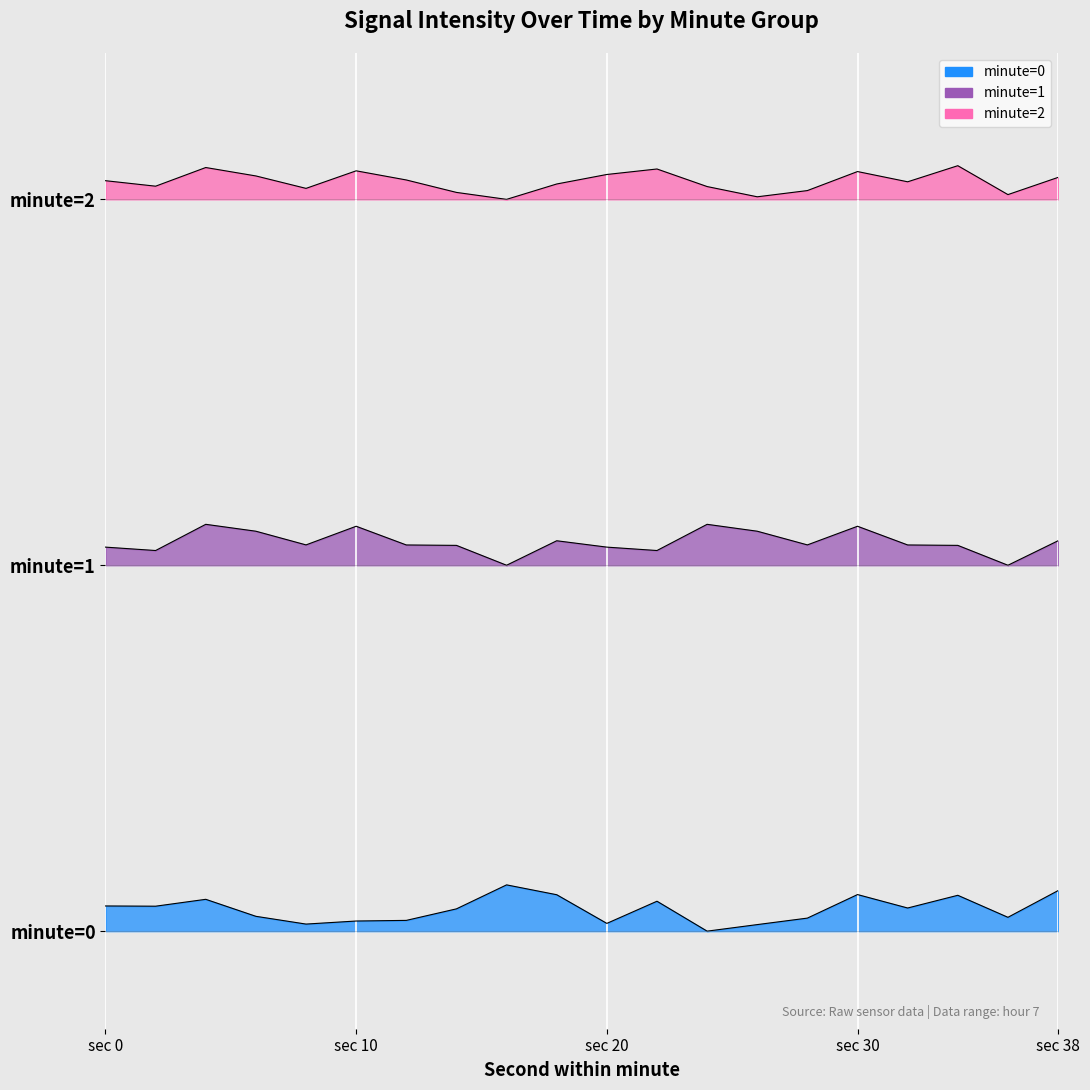

Is it true that minute=1 equals 20.4 at 26?

False